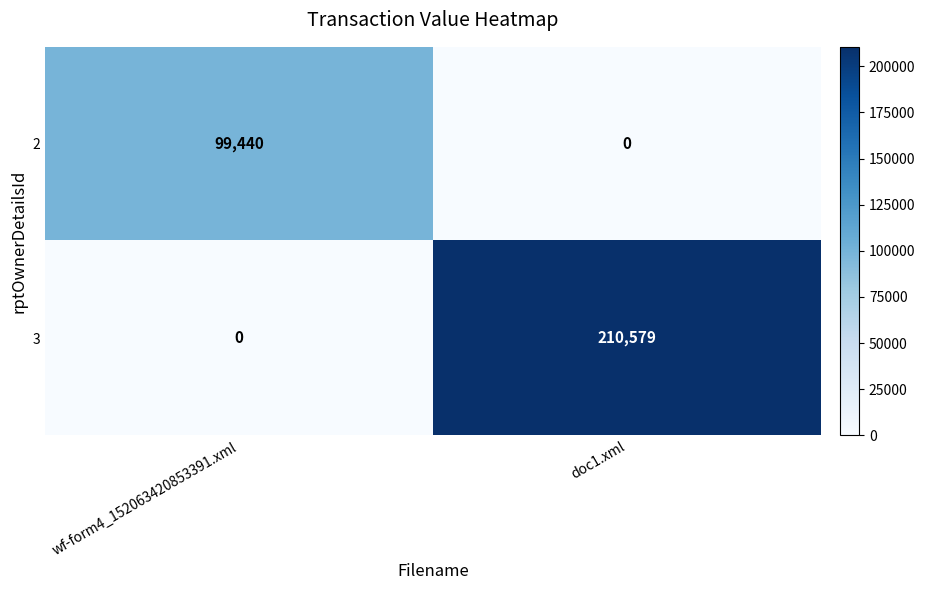

Reading left to right, list all the values displayed in this chart.

2: 99440	0
3: 0	210579